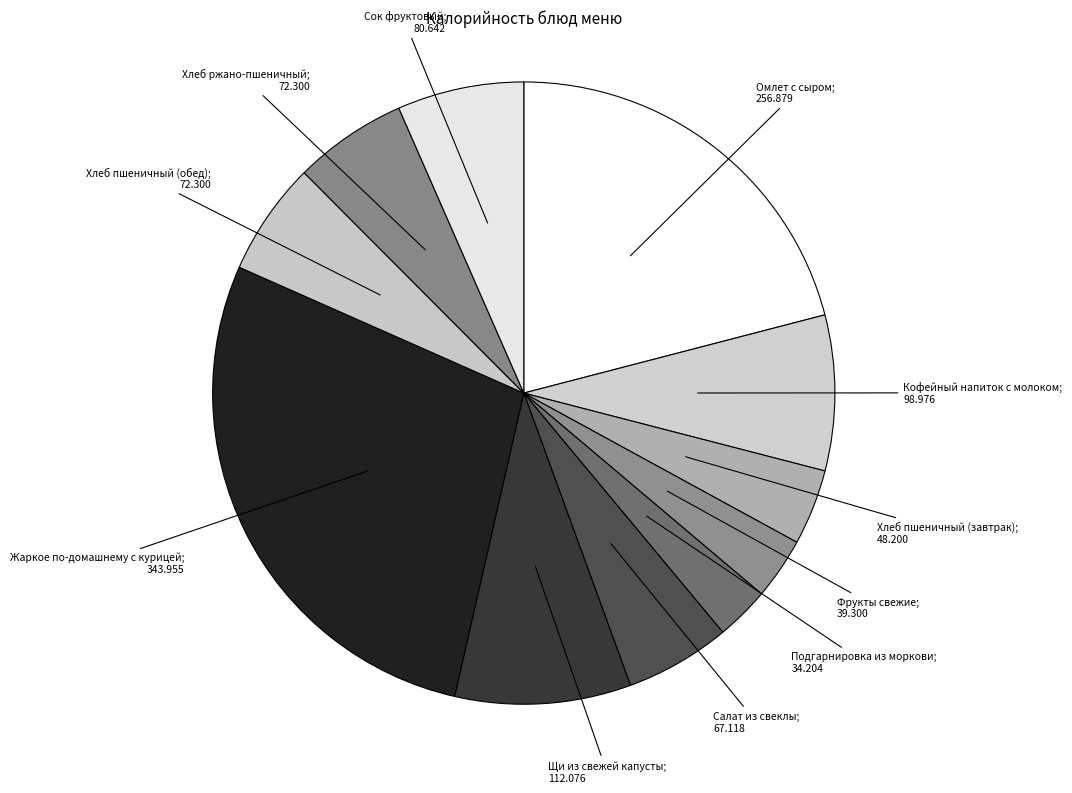

Count the number of slices in the pie.

11